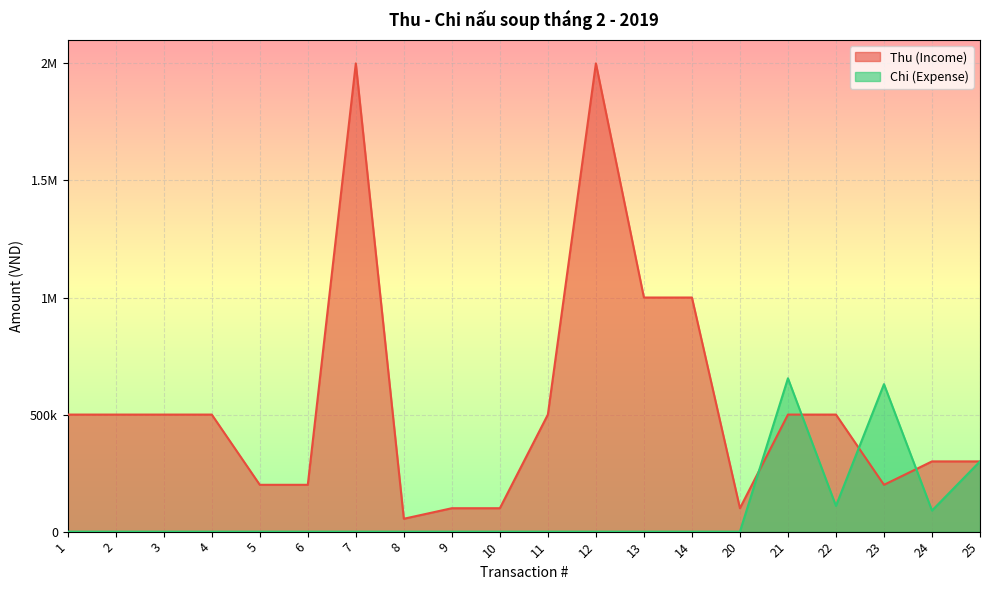

Between 6 and 24, which series saw the biggest shift?

Thu (Income)